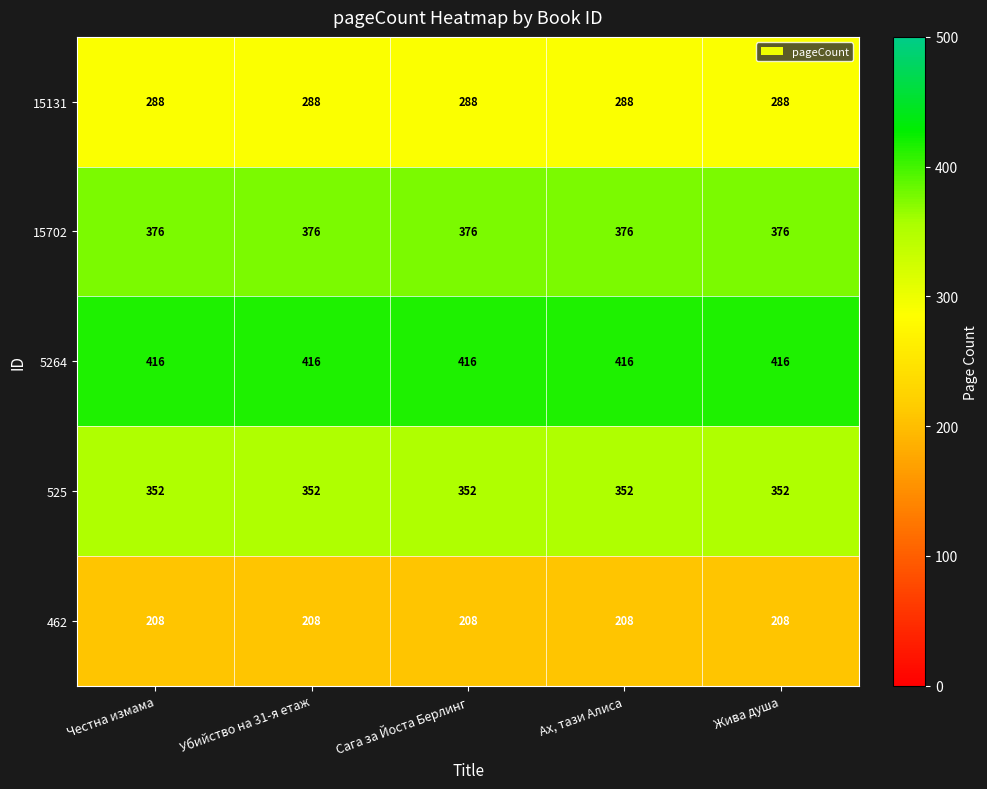

The value of 15702 at Убийство на 31-я етаж is 102. True or false?

False